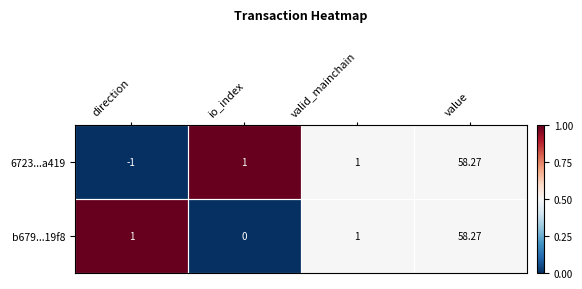

Between direction and valid_mainchain, which series saw the biggest shift?

6723...a419